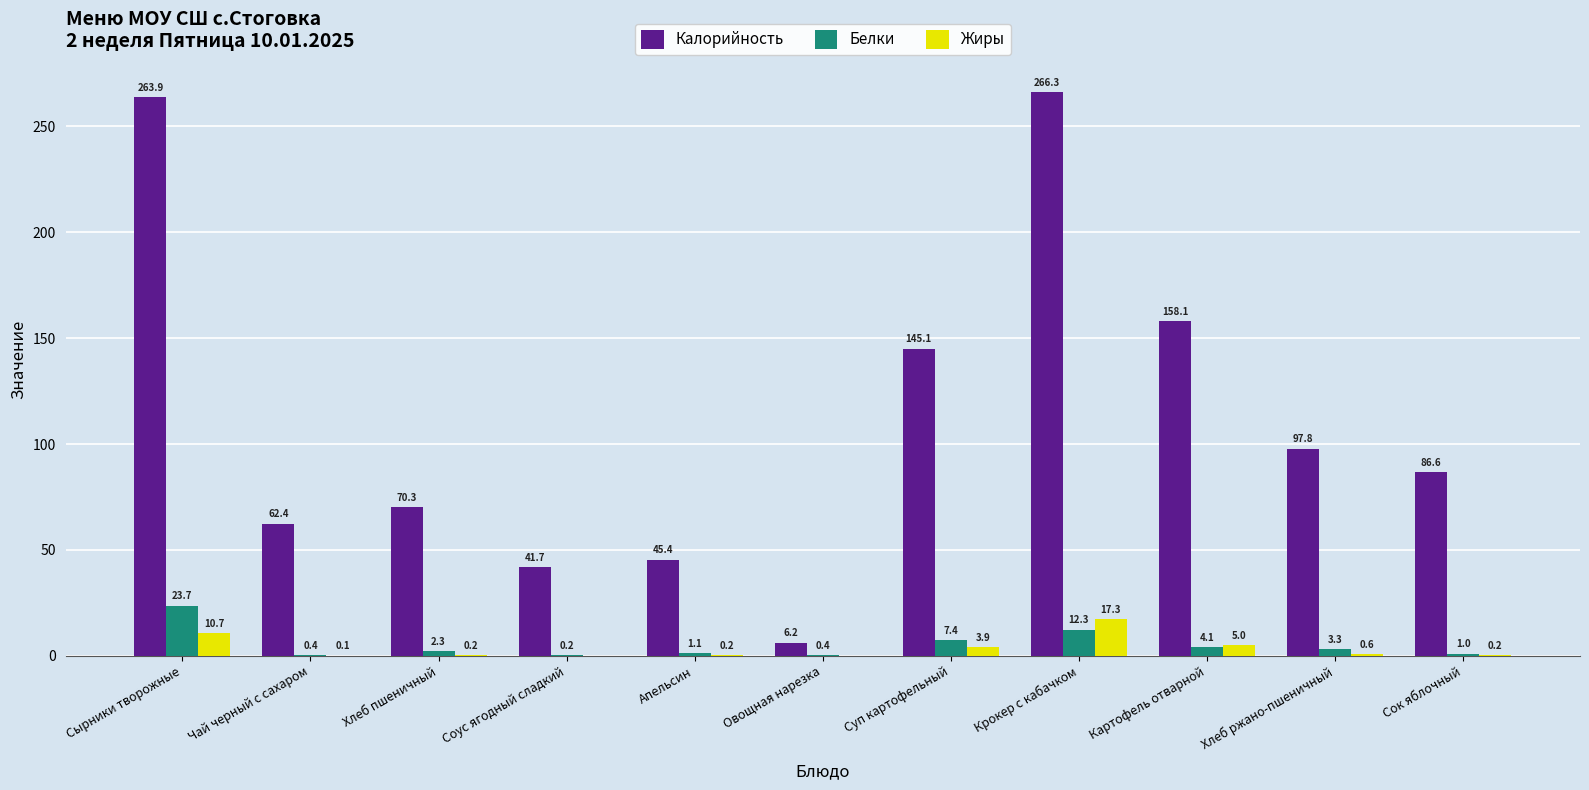

What is the average value of the Жиры series?

3.5